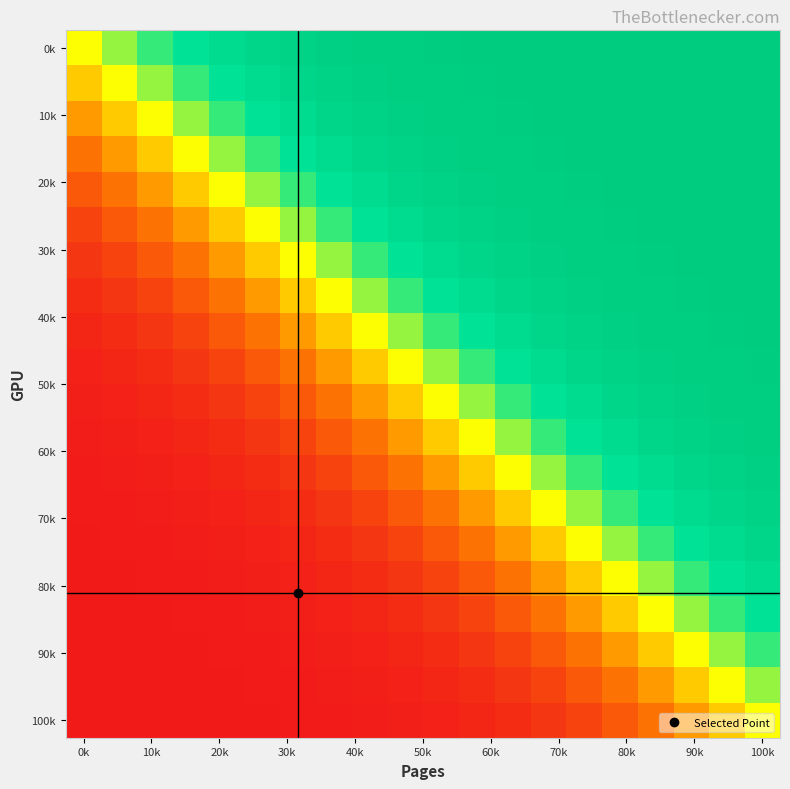

At which category does the chart reach its peak across all series?

100k